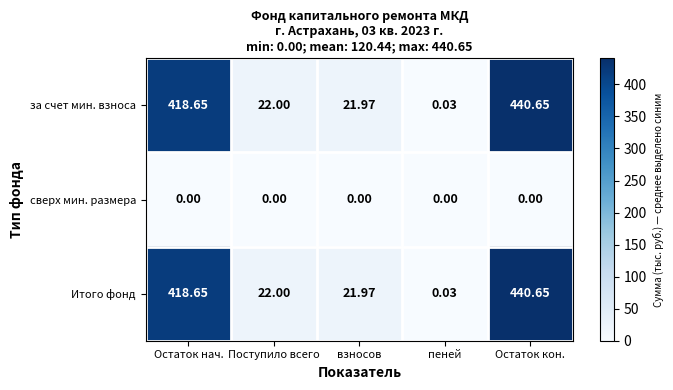

Is the value of Итого фонд at Поступило всего greater than the value of за счет мин. взноса at Остаток нач.?

No